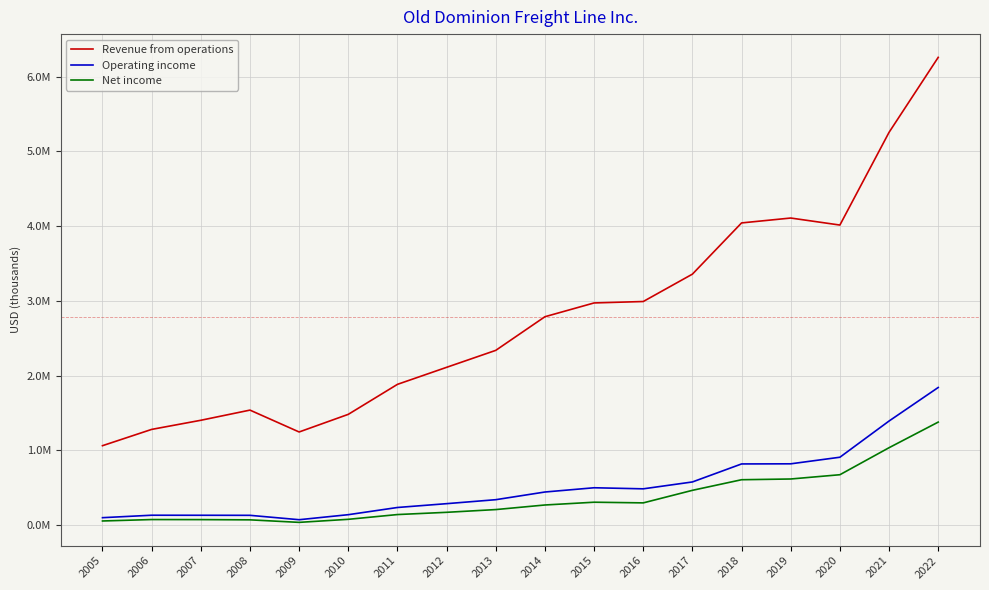

How many interior local peaks does the Revenue from operations series have?

2